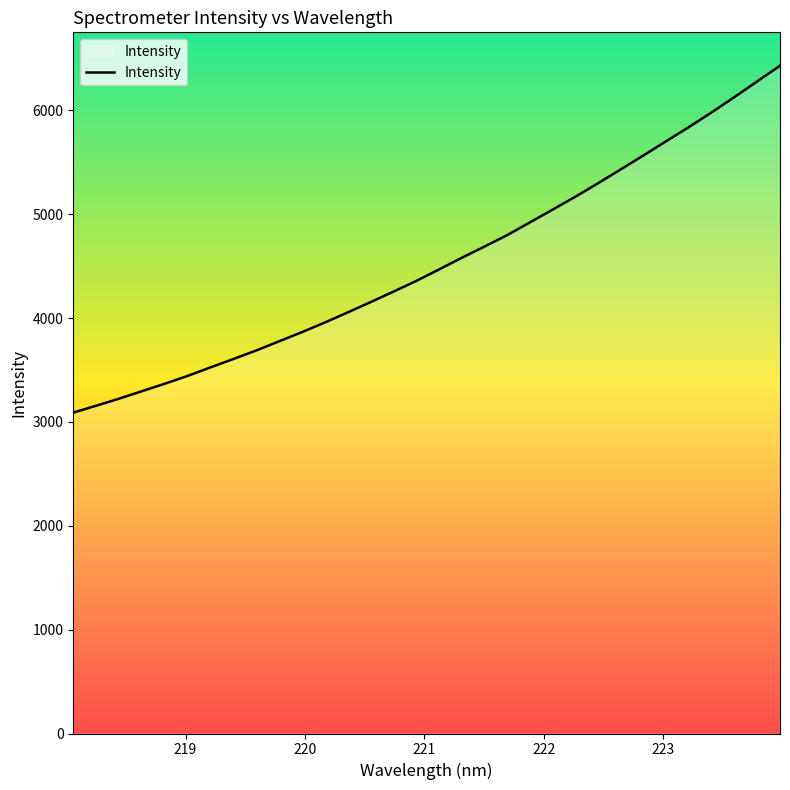

What is the minimum value shown in the chart?

3089.8